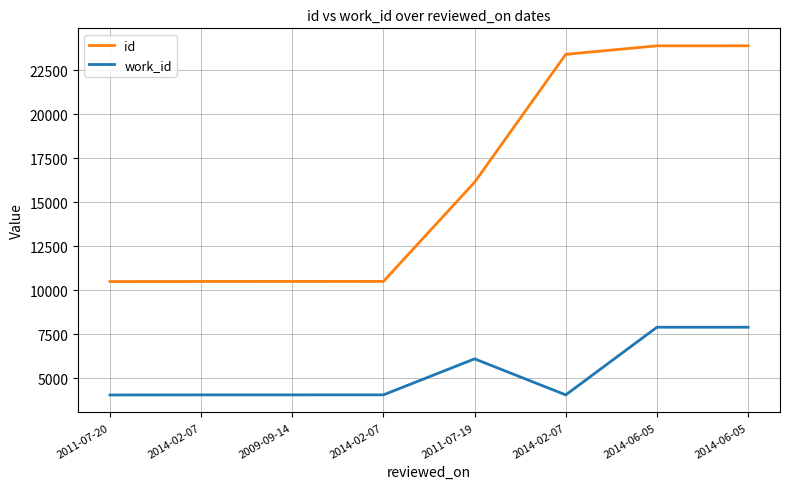

Read the id value at 2014-06-05, to the nearest 100.

23900